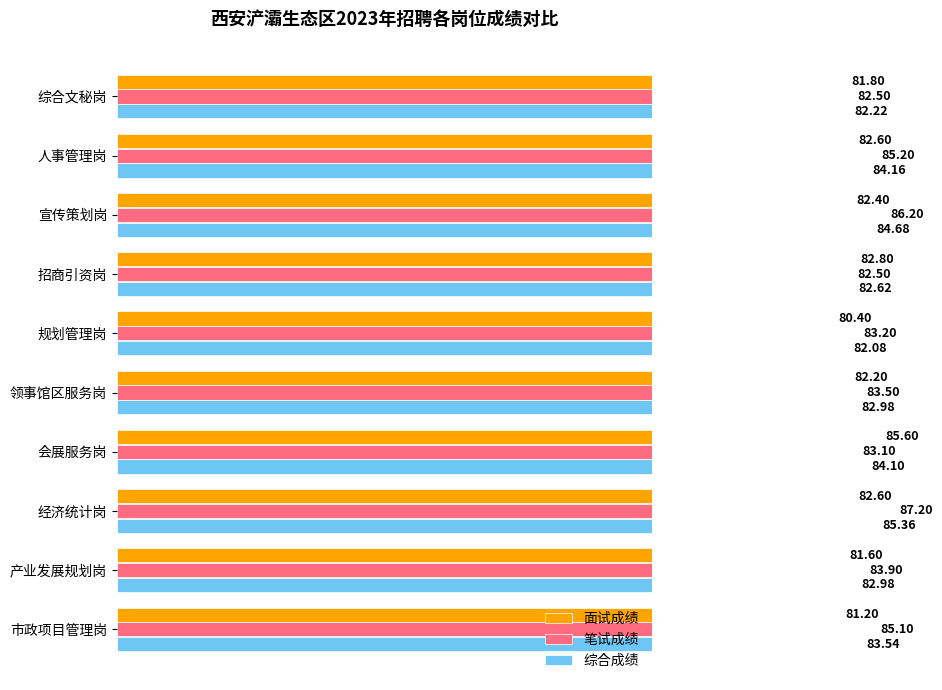

How many distinct data groups are displayed?

3